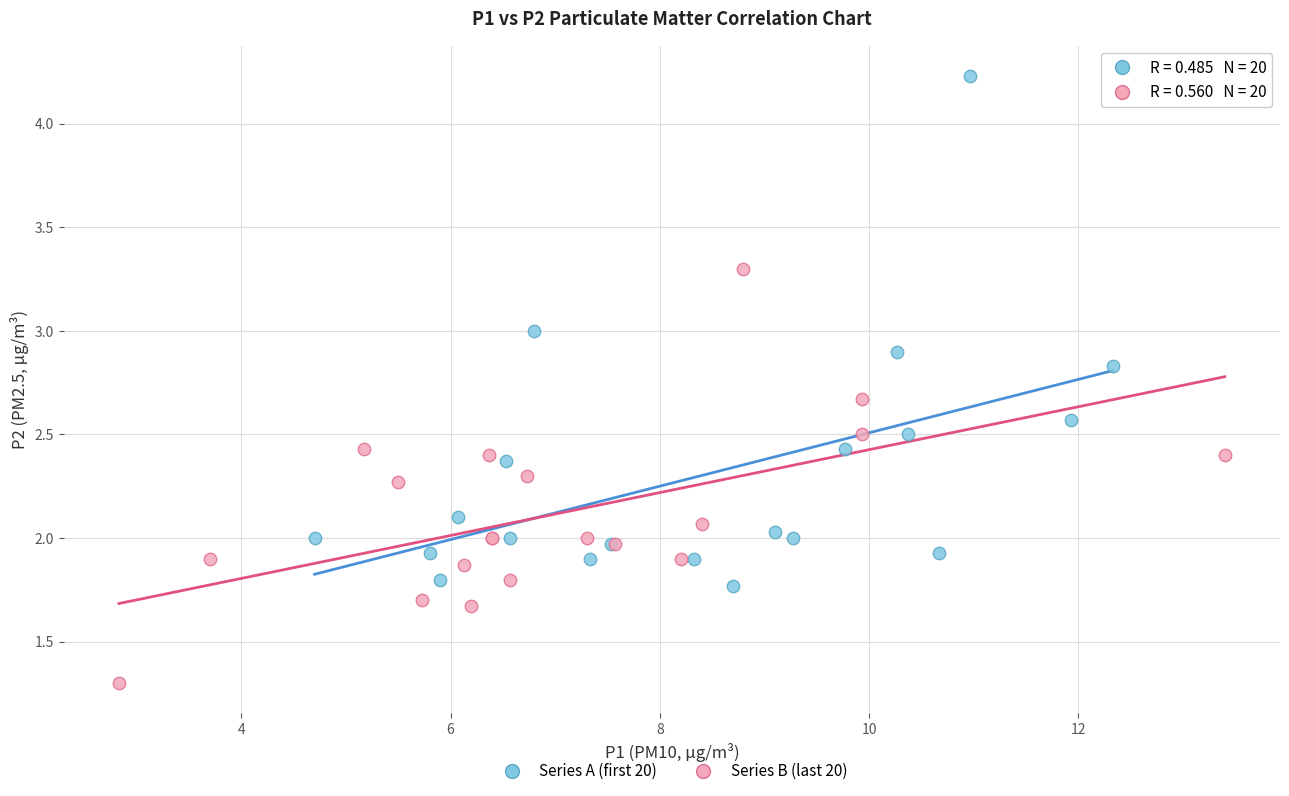

Which series has the widest spread of Y values?

Series A (first 20)